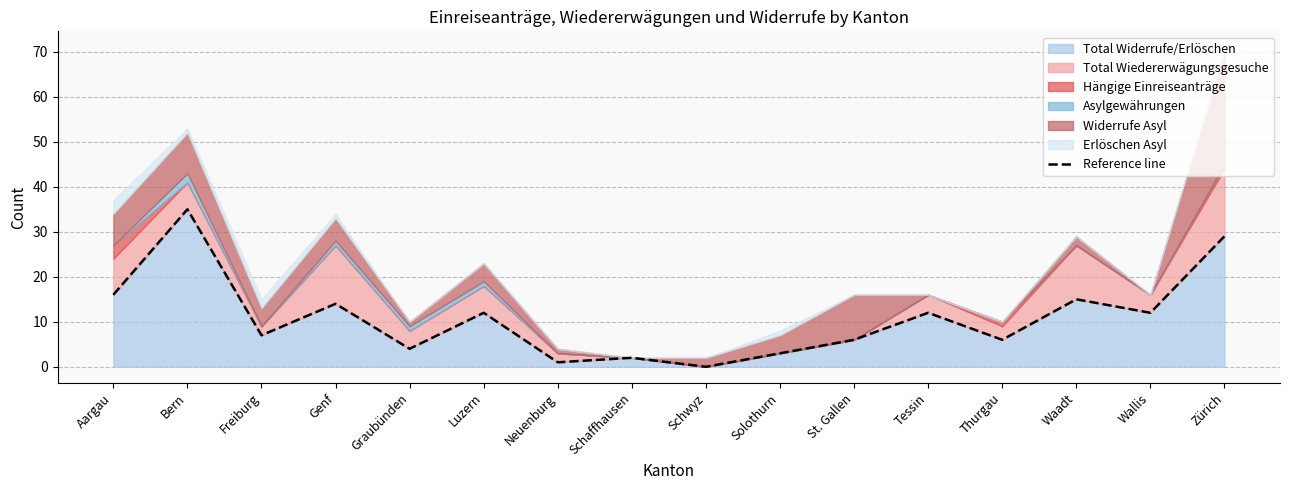

What is the difference between the values at St. Gallen and Schwyz?

6